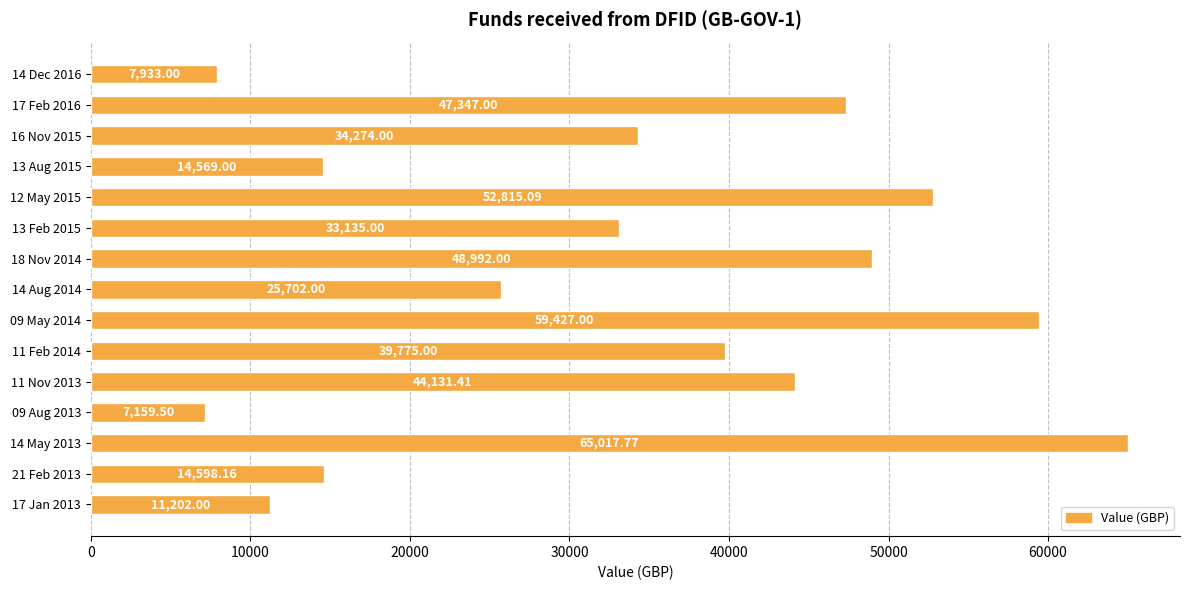

Which has a higher value, 14 May 2013 or 14 Aug 2014?

14 May 2013